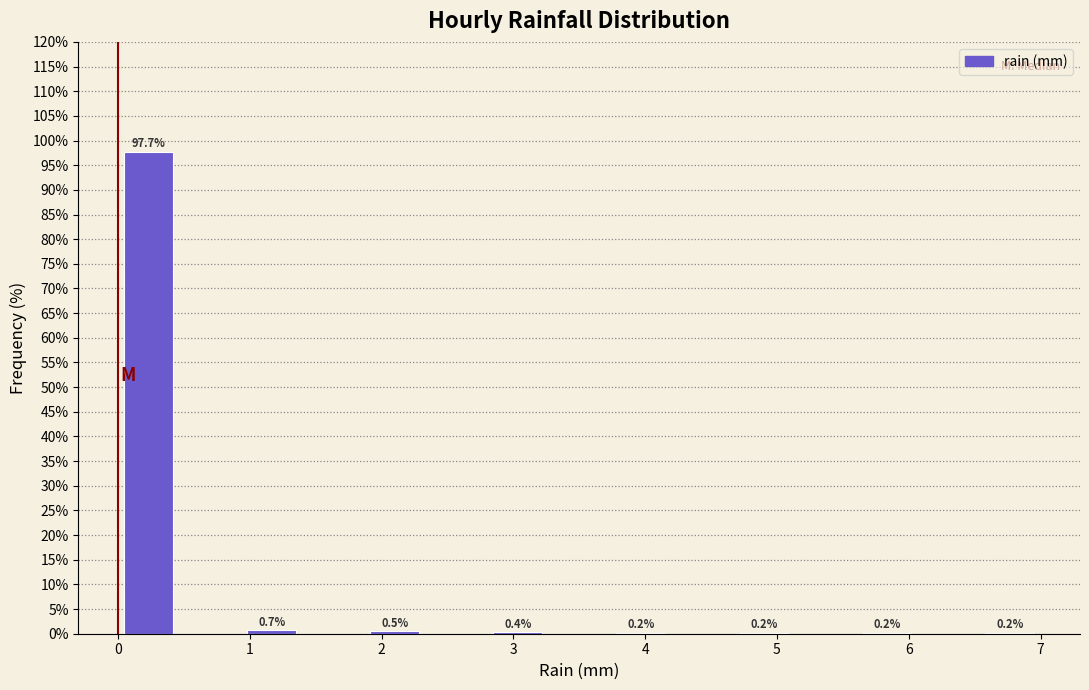

Which range on the x-axis has the tallest bar?

0.0 to 0.5